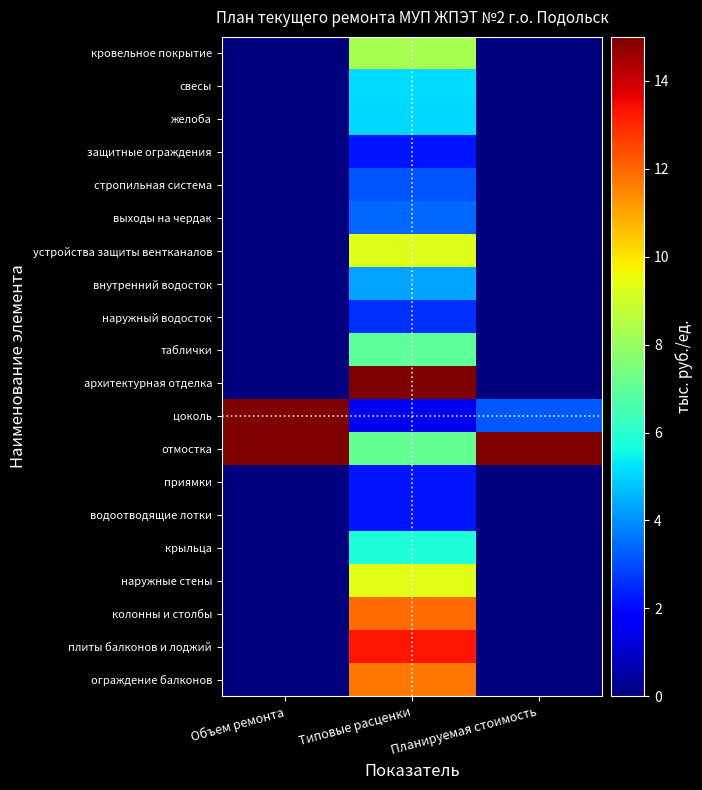

How many distinct data groups are displayed?

20